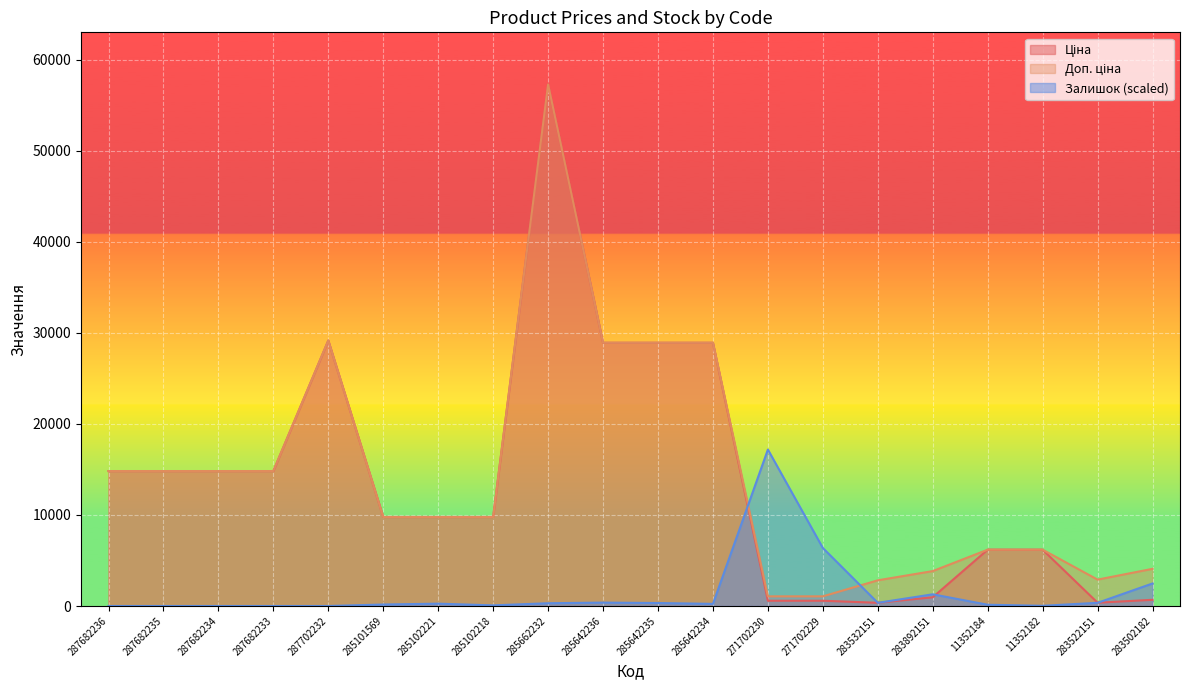

At how many categories does at least one series exceed 33133?

1